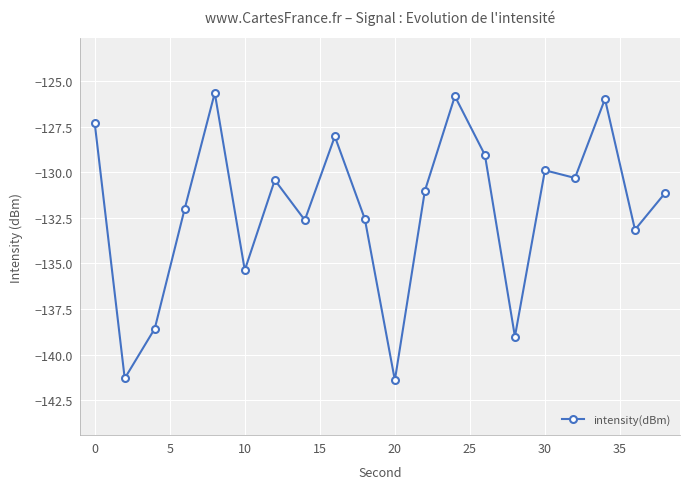

What is the value of the 14th point from the left?

-129.1